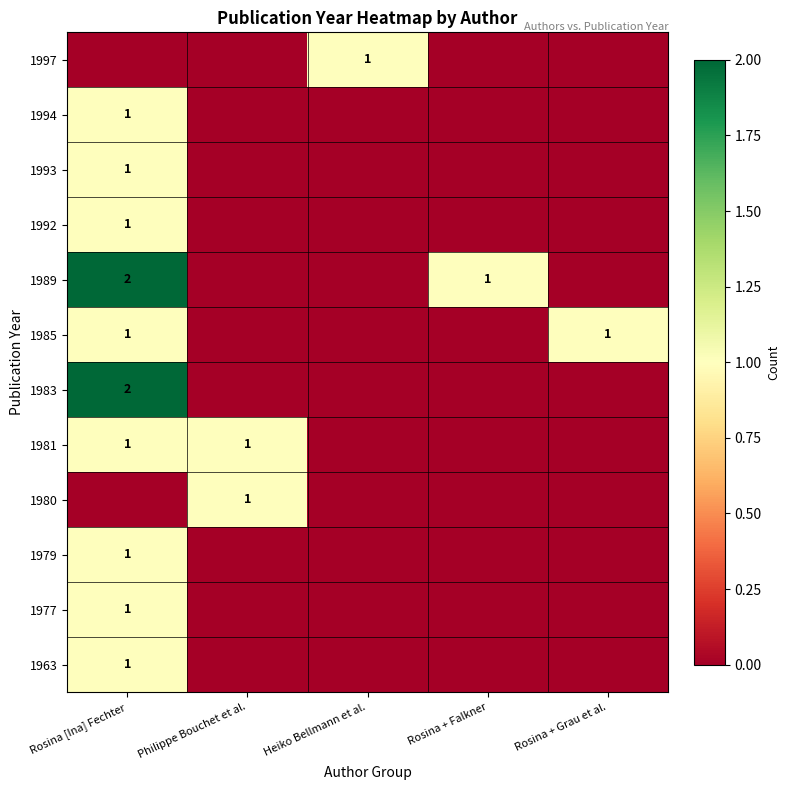

At which category does the chart reach its minimum across all series?

Rosina [Ina] Fechter